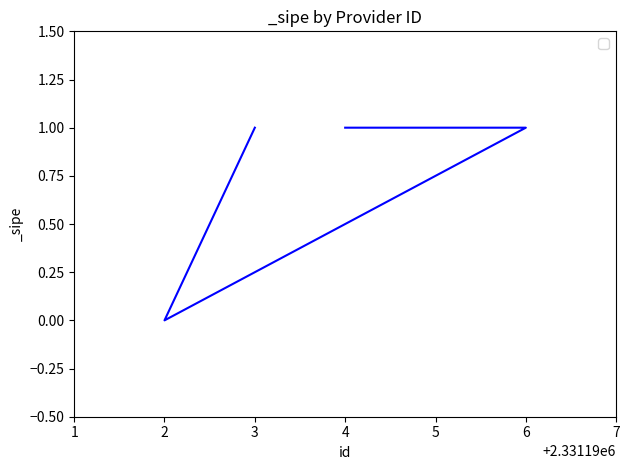

What is the value of the 3rd point from the left?

1